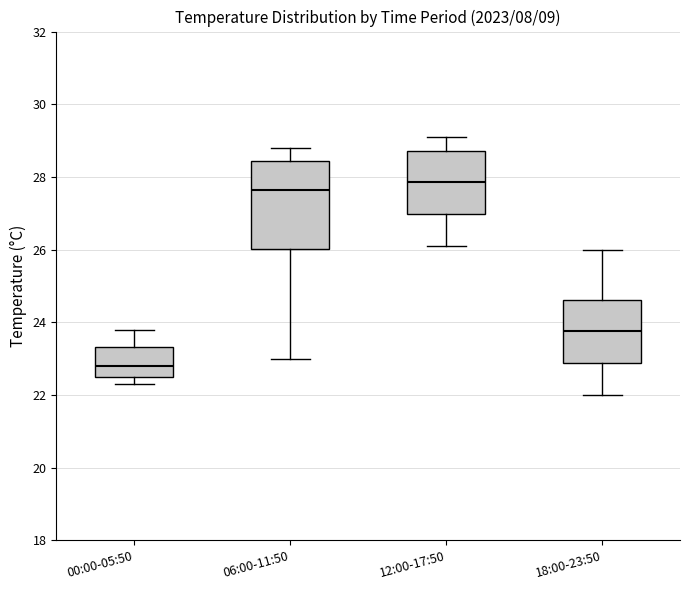

Where is the lower edge of the box for 12:00-17:50 on the y-axis? The values are not printed on the chart, so give them approximately, as read against the axis.

27.0